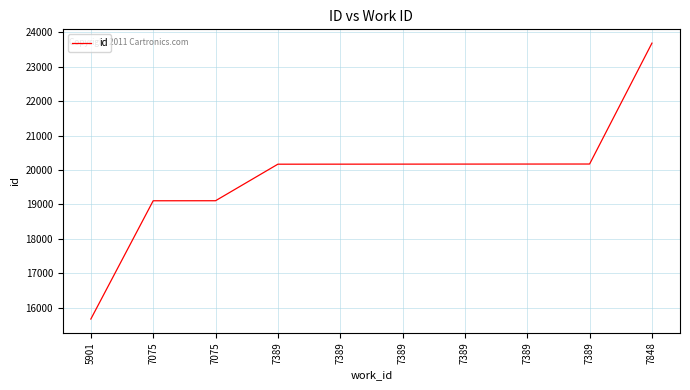

What is the value of the 1st point from the left?

15668